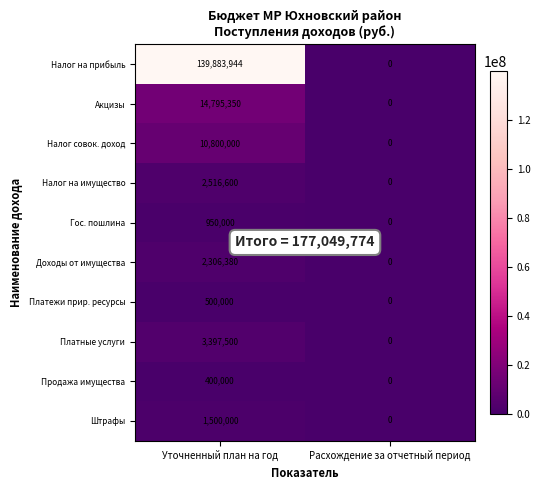

True or false: Налог на прибыль has a value of 48486230 at Расхождение за отчетный период.

False